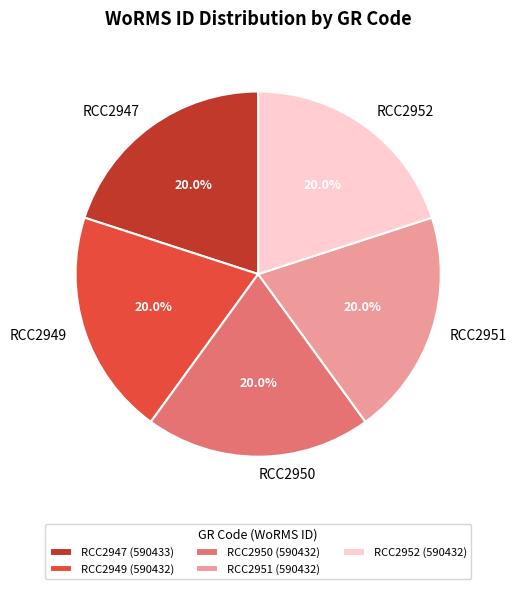

Does RCC2951 represent more than half of the total?

No